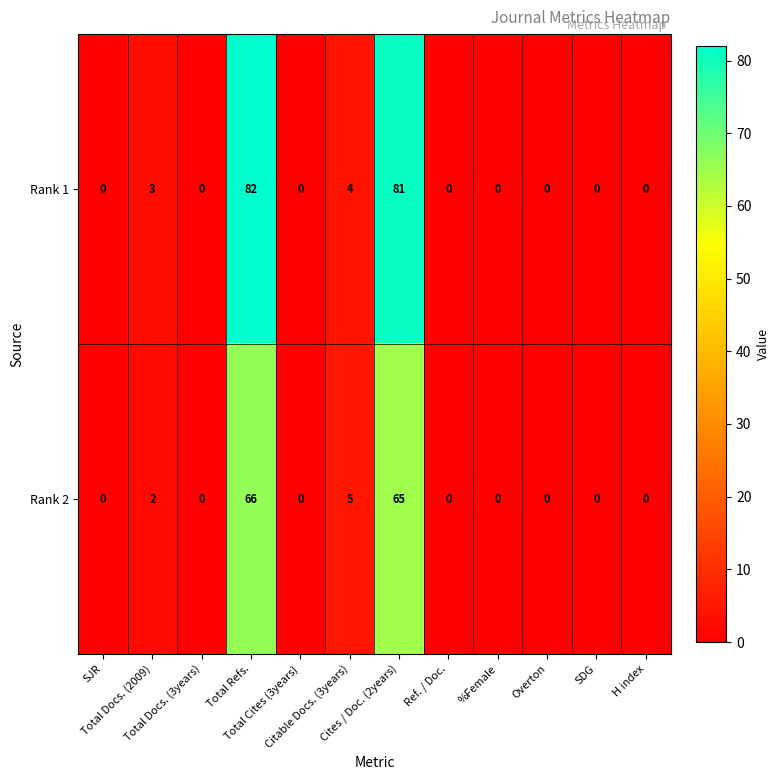

List the series in order of their peak value, lowest first.

Rank 2, Rank 1